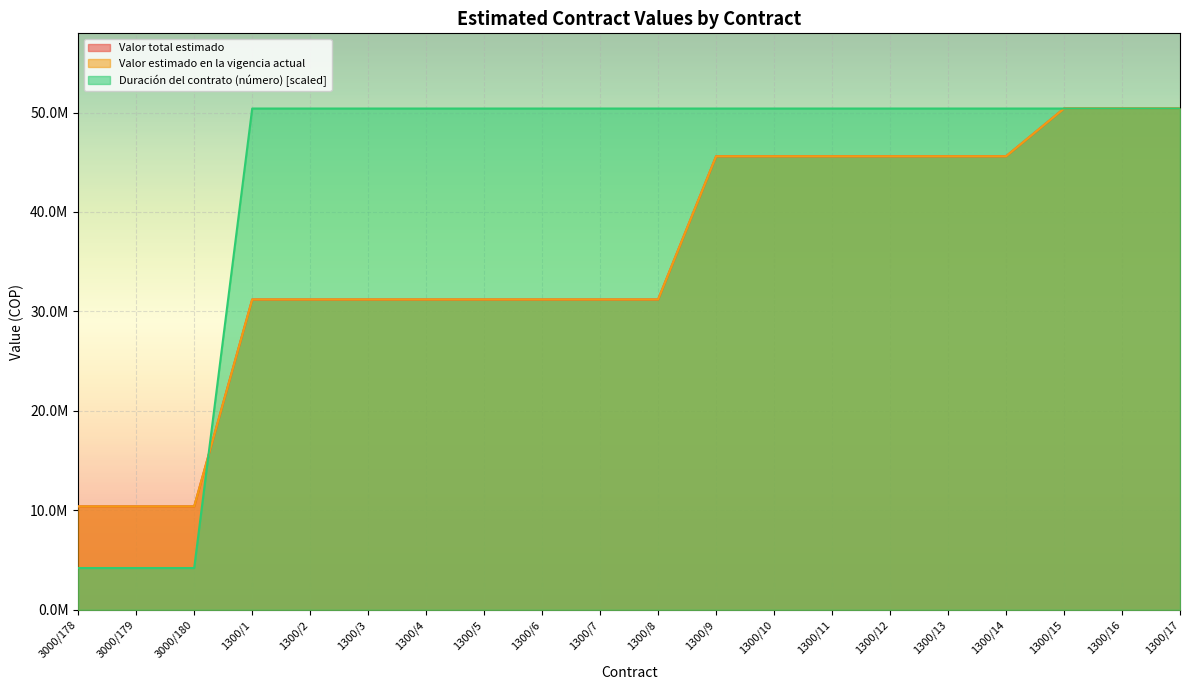

True or false: Valor estimado en la vigencia actual has a value of 10352751 at 1300/13.

False